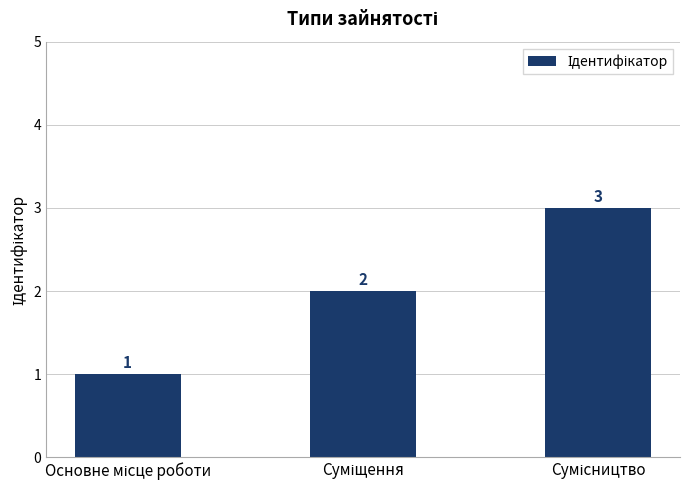

How many values are between 1 and 3?

3